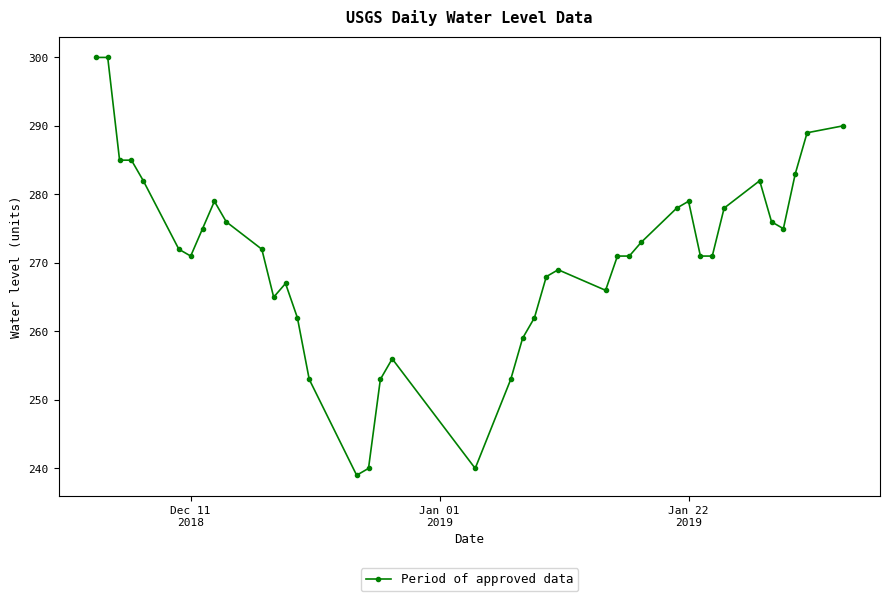

Does the chart display data point markers on the line(s)?

Yes